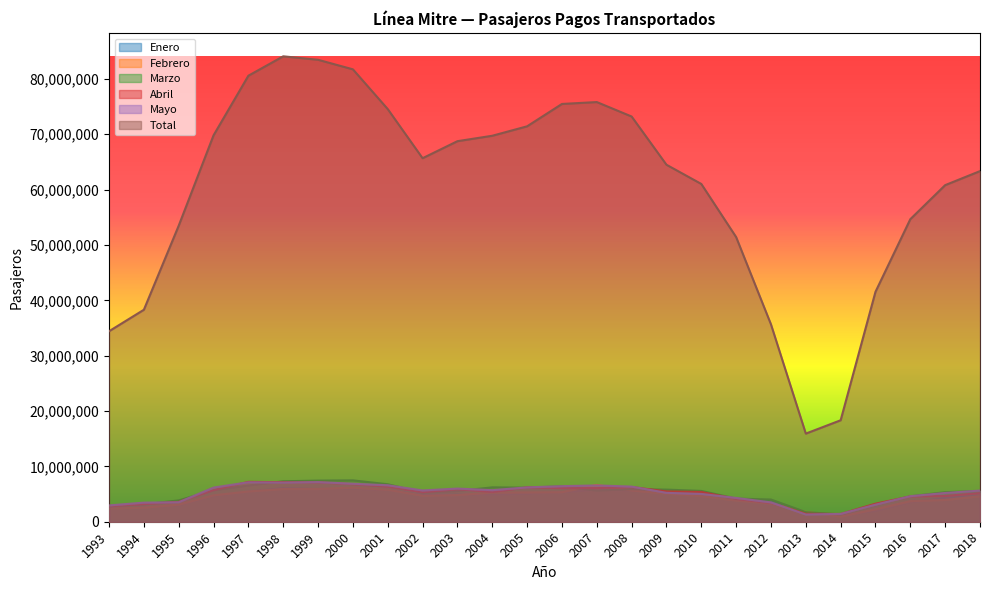

Which category has the highest value in the Enero series?

1998